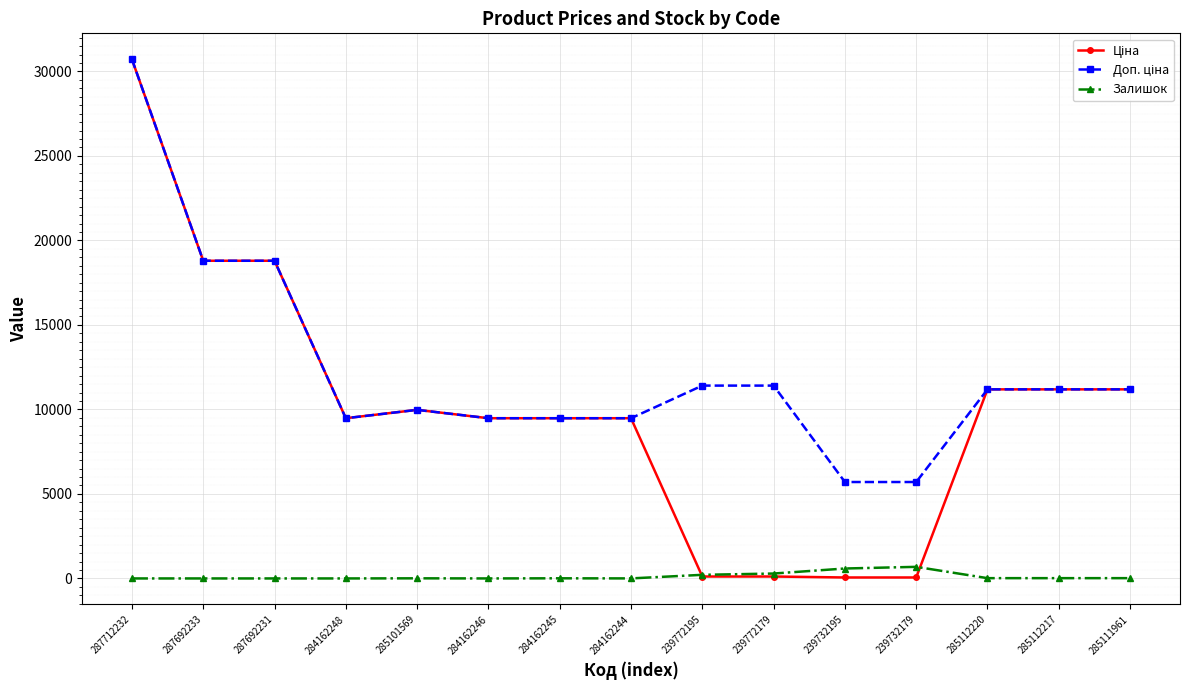

The value of Залишок at 284162246 is 0.0. True or false?

True